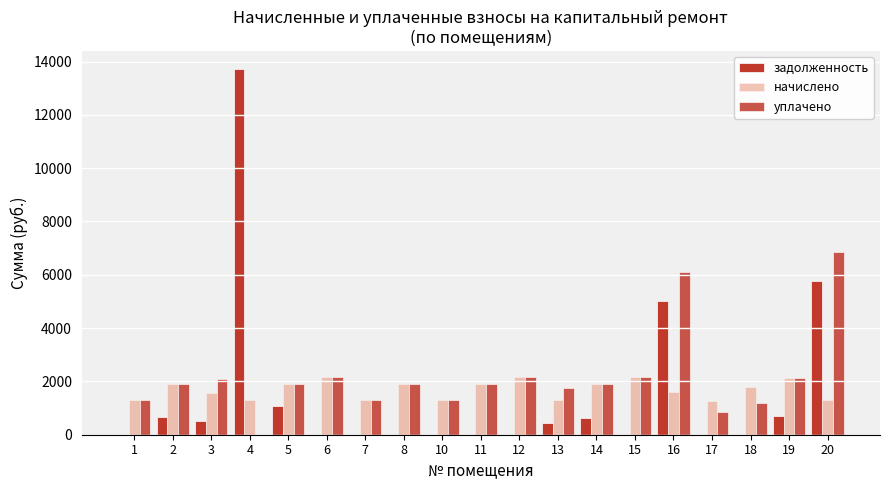

How many groups of bars are there?

19